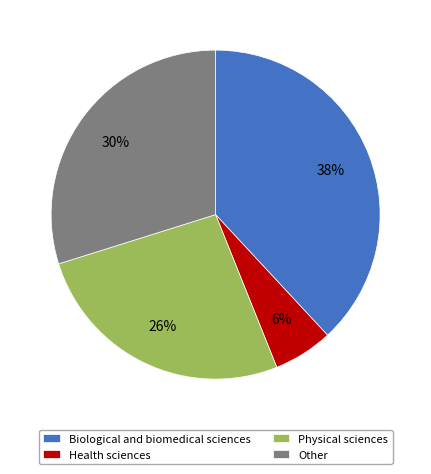

Does any single category account for the majority?

No